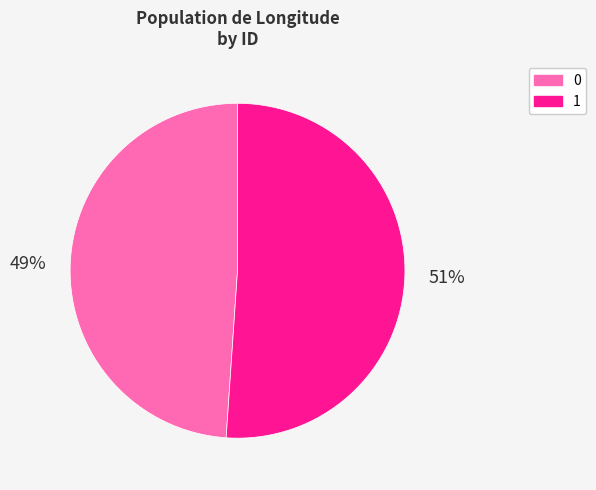

True or false: 1 accounts for 51% of the total.

True